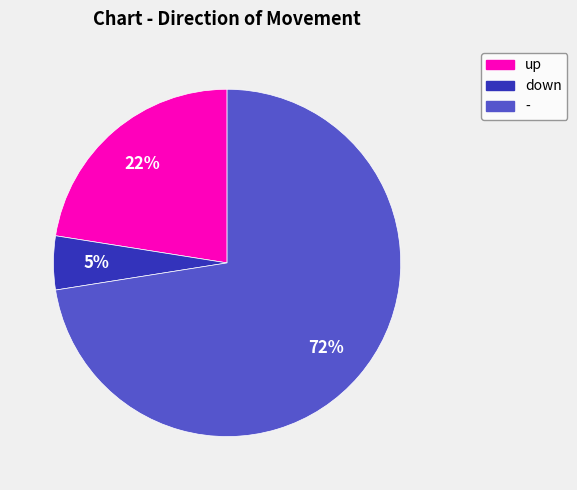

Which category has the biggest portion of the pie?

-